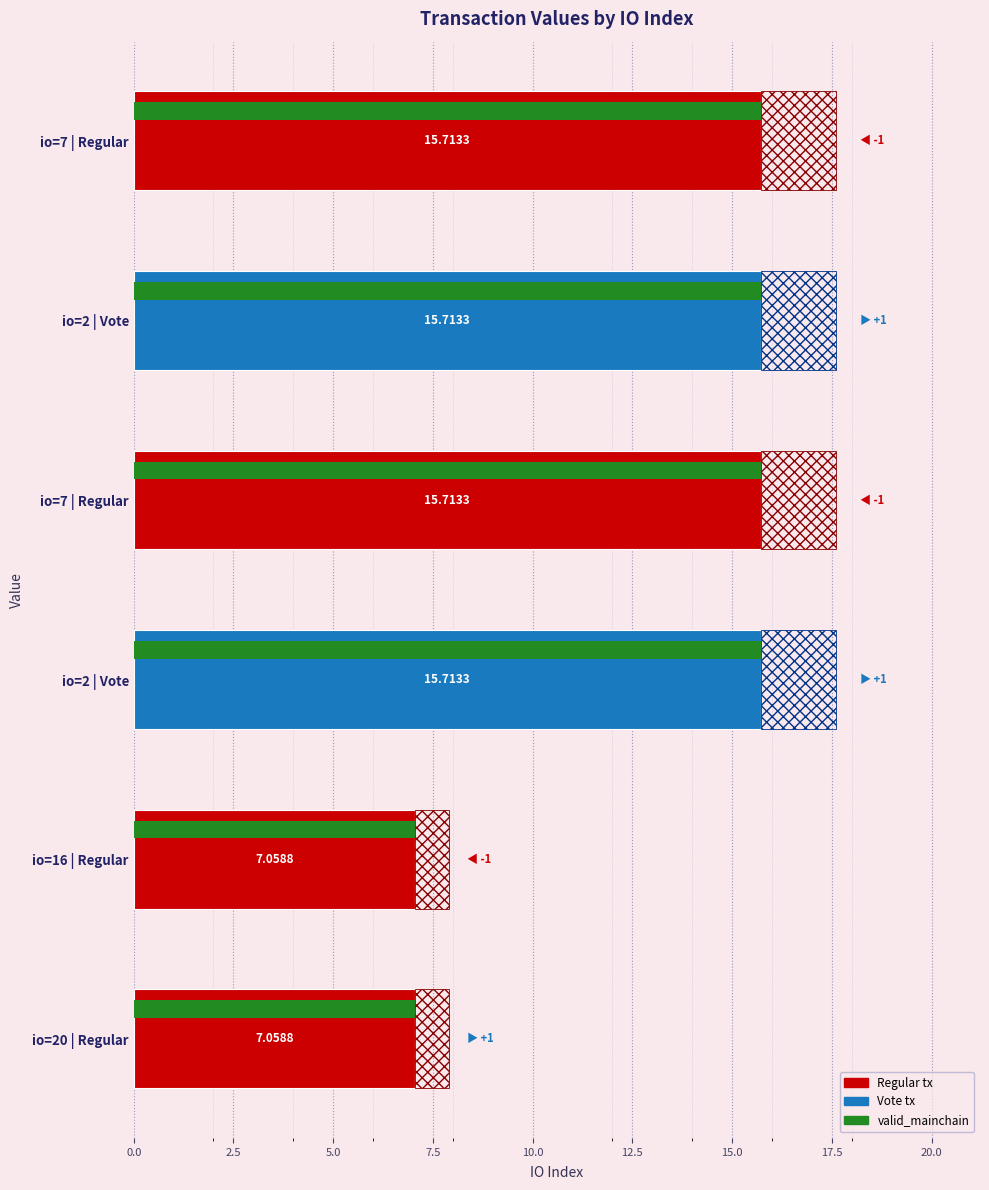

Reading left to right, what are all the values shown in this chart?

15.7	15.7	15.7	15.7	7.1	7.1